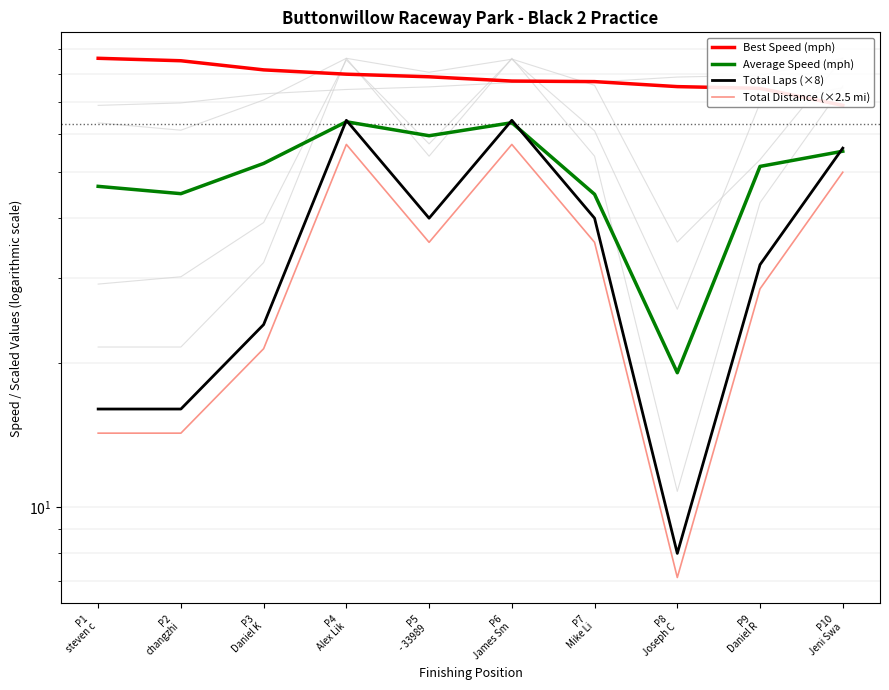

Is this an area chart (filled region under the line)?

No